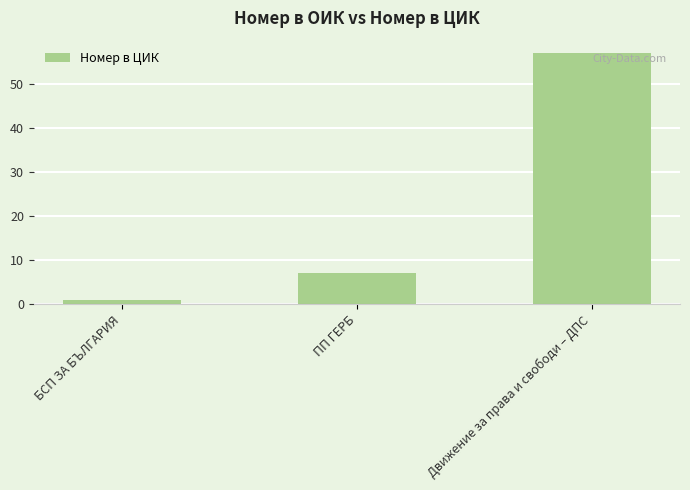

What is the sum of the values at Движение за права и свободи – ДПС and БСП ЗА БЪЛГАРИЯ?

58